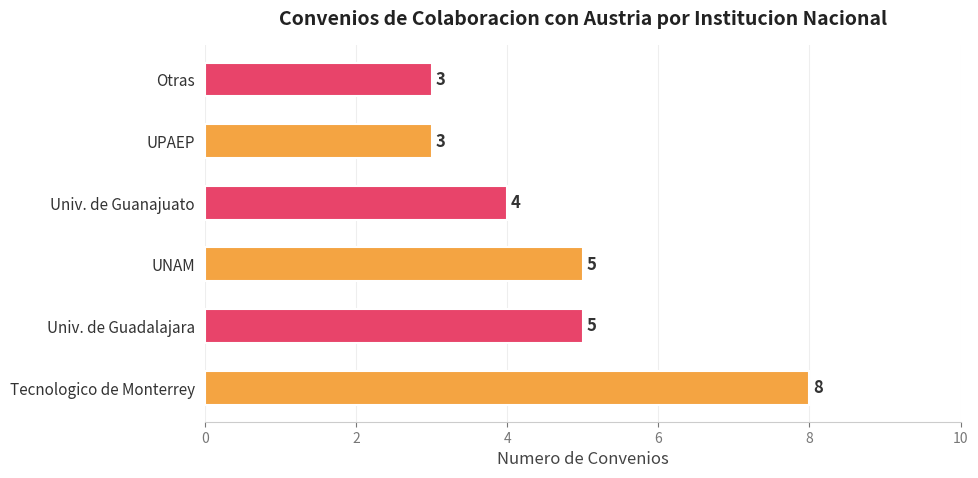

What is the minimum value shown in the chart?

3